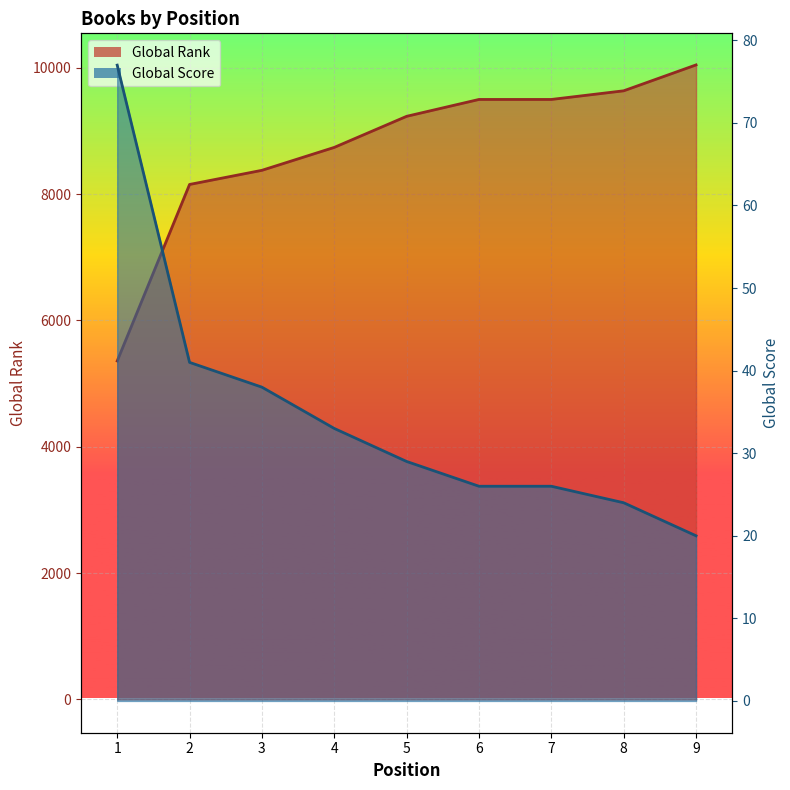

What is the value of the Global Rank line point at the 7th from the left?

9500